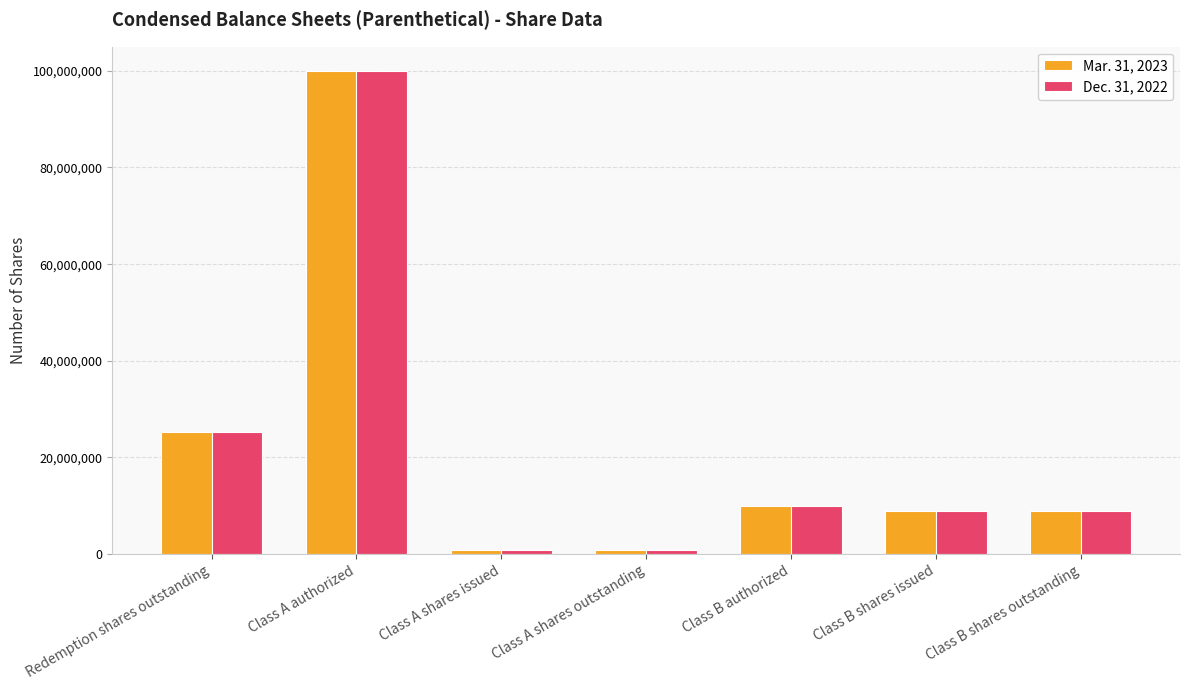

The Mar. 31, 2023 series shows 953750 at Class A shares outstanding. True or false?

True